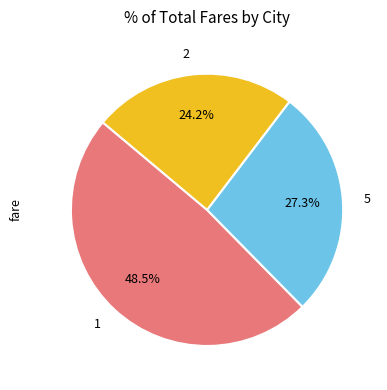

Combined, what portion of the pie is 2 and 1?

72.7%